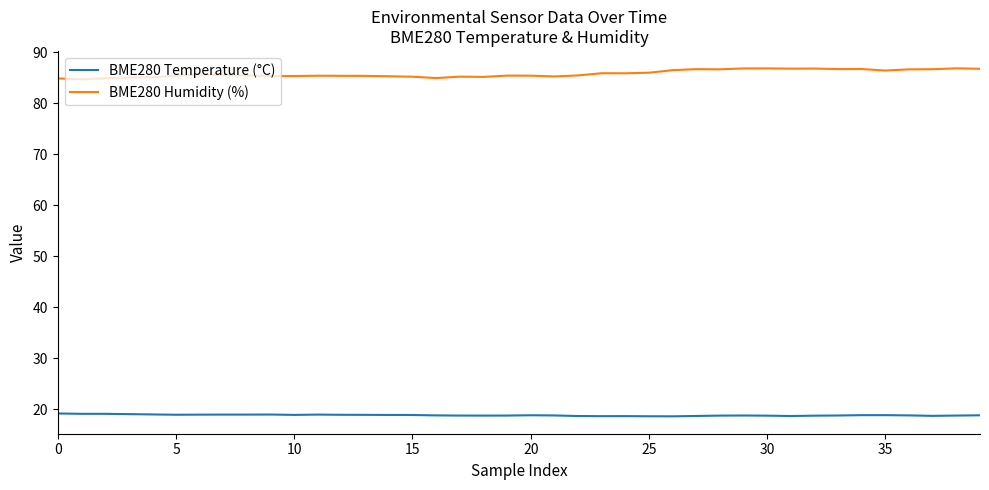

What is the maximum value for BME280 Humidity (%)?

86.9